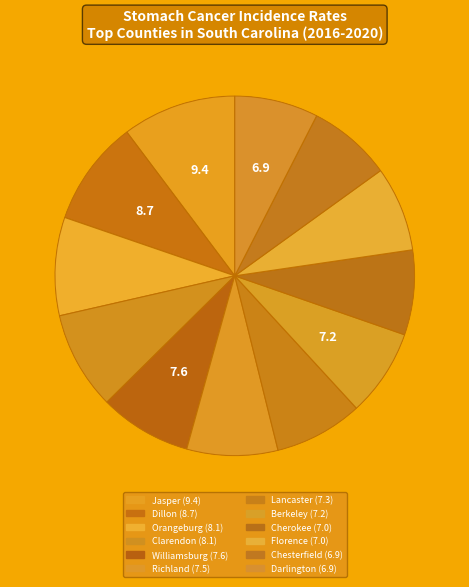

What percentage is NOT represented by Cherokee?

92.4%